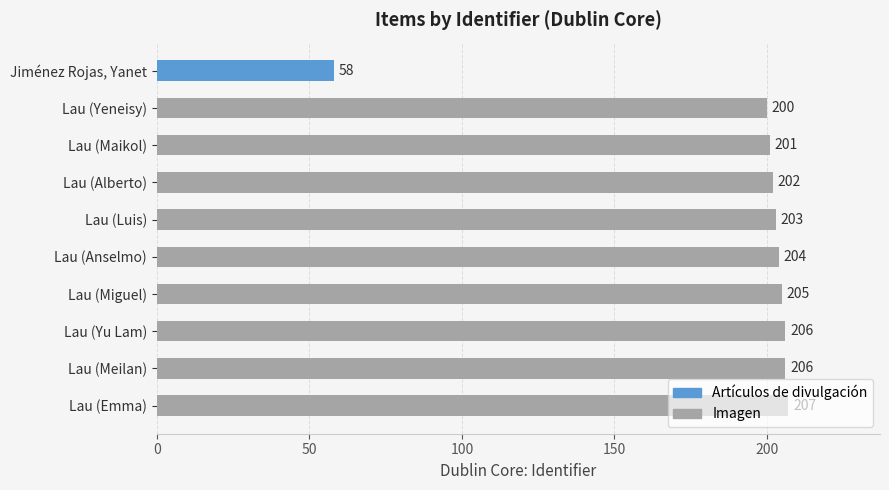

What is the difference between the values at Lau (Yu Lam) and Lau (Alberto)?

4